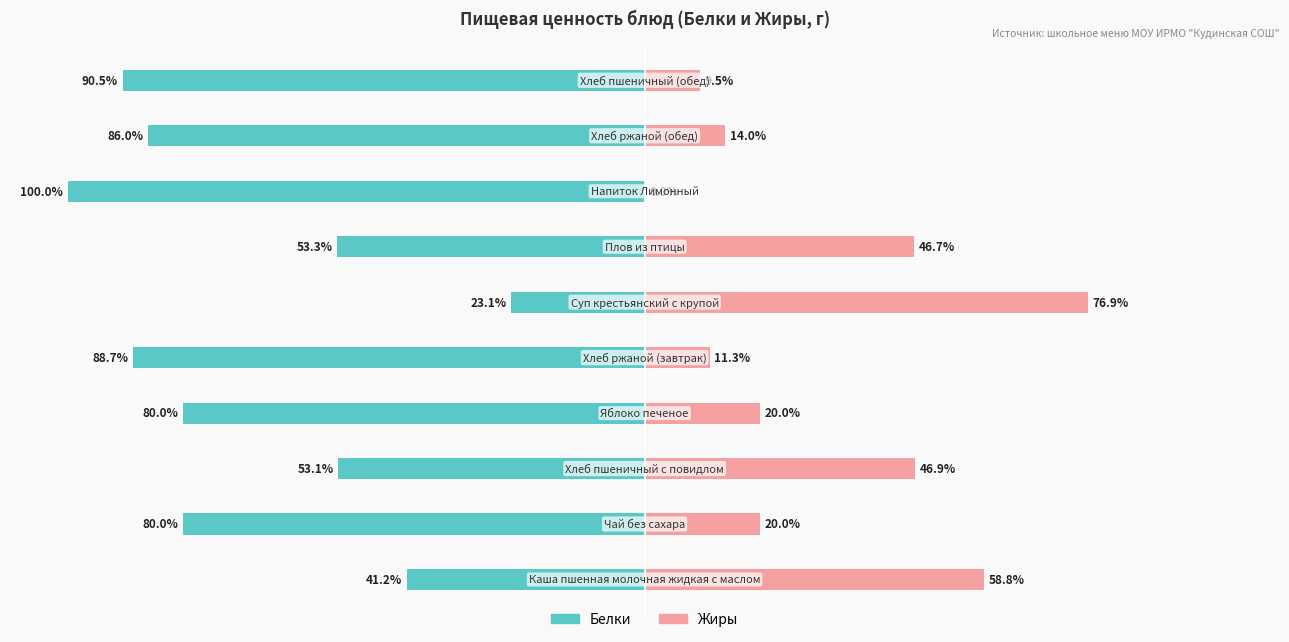

Reading left to right, list all the values displayed in this chart.

Белки: 0=-41.2	1=-80.0	2=-53.1	3=-80.0	4=-88.7	5=-23.1	6=-53.3	7=-100.0	8=-86.0	9=-90.5
Жиры: 0=58.8	1=20.0	2=46.9	3=20.0	4=11.3	5=76.9	6=46.7	7=0.0	8=14.0	9=9.5